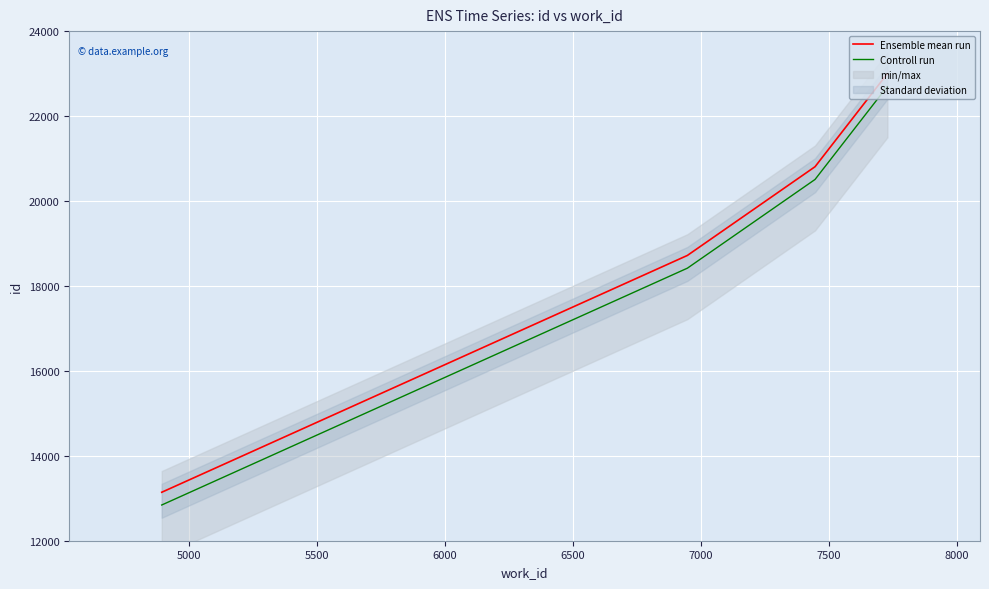

Reading left to right, list all the values displayed in this chart.

Ensemble mean run: 13141	18718	20807	22993	22995
Controll run: 12841	18418	20507	22693	22695